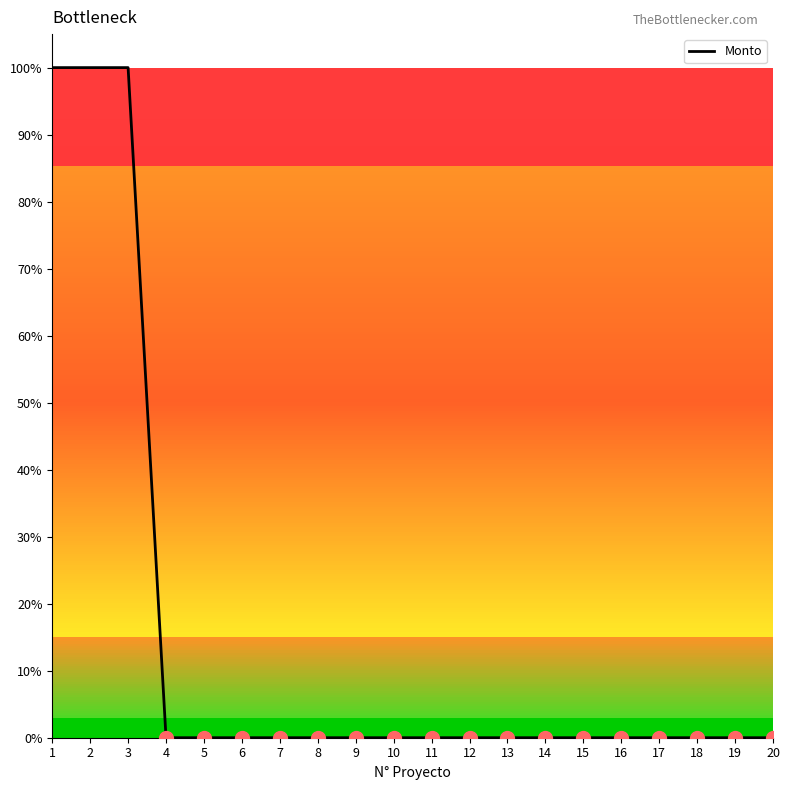

Is this an area chart (filled region under the line)?

No